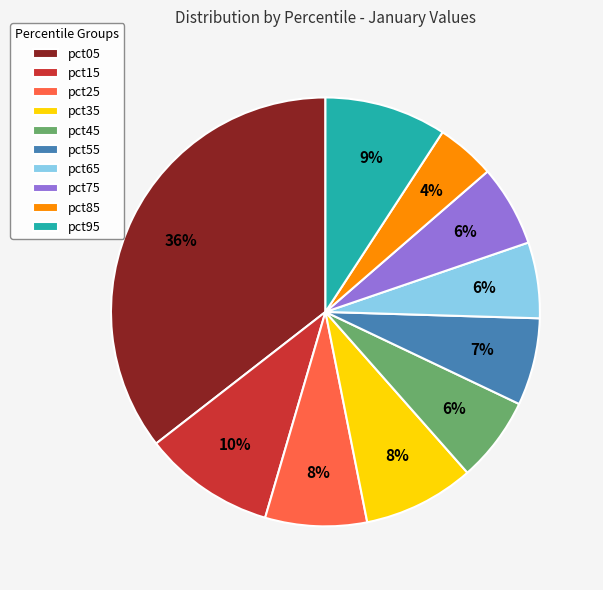

Is the sum of pct35 and pct05 greater than half?

No